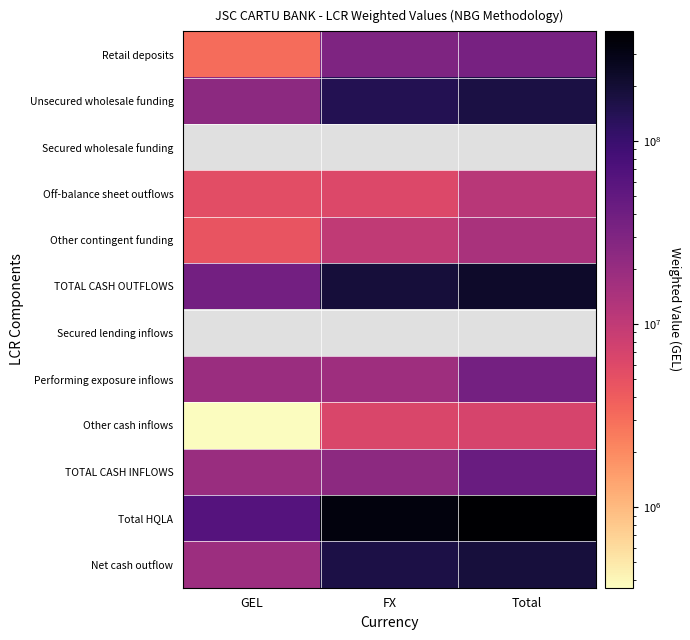

True or false: Total HQLA has a value of 76019759.7 at FX.

False